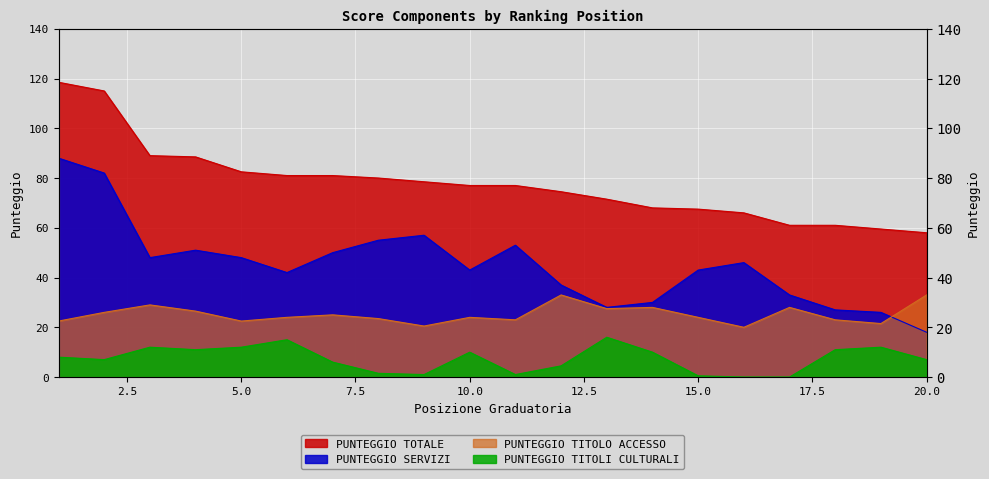

The value of PUNTEGGIO TOTALE at 15 is 67.5. True or false?

True